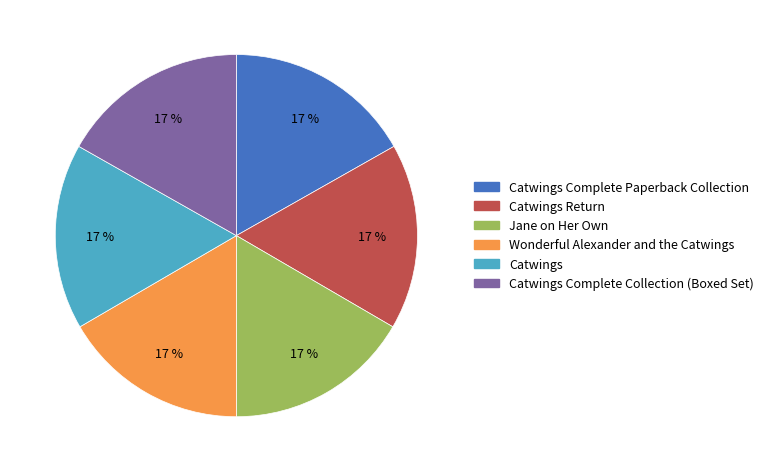

To the nearest percent, what is the average slice percentage?

17%